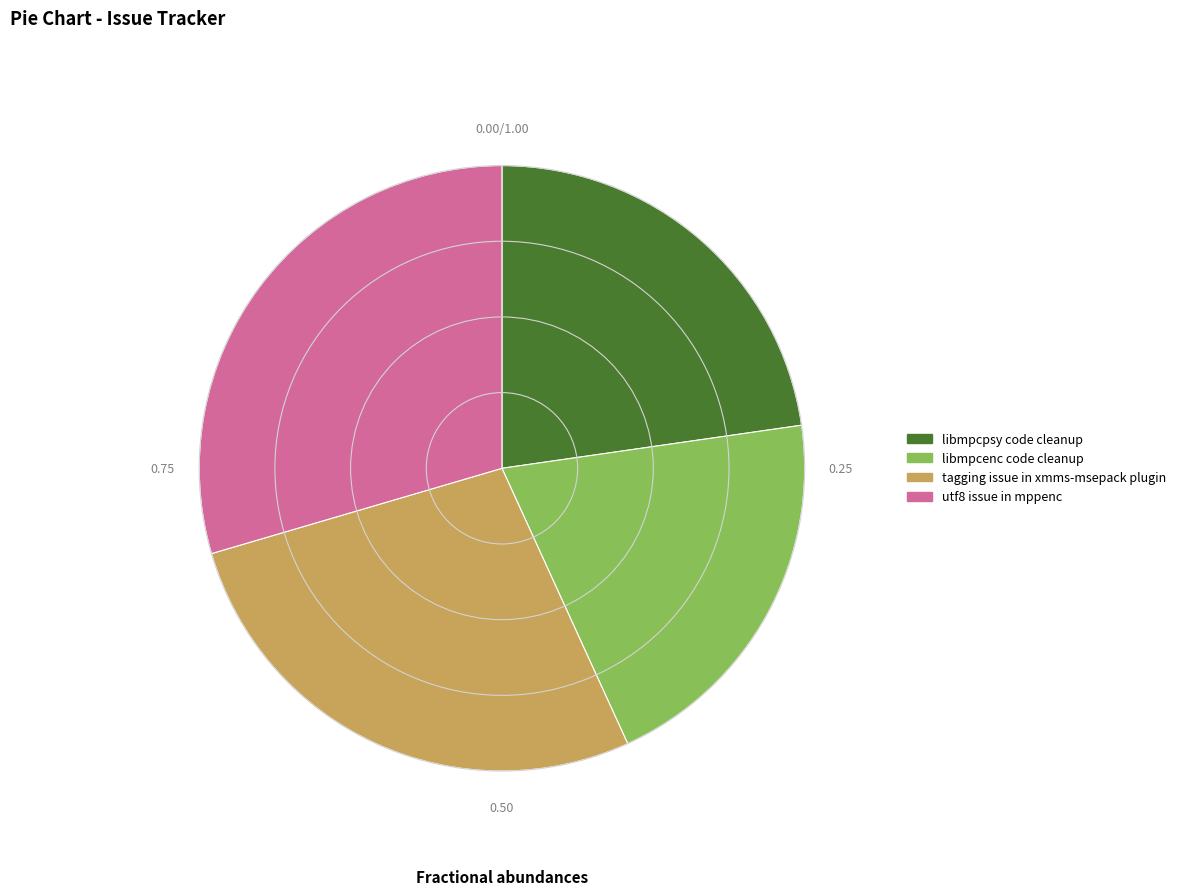

Rank the categories by value from highest to lowest.

utf8 issue in mppenc, tagging issue in xmms-msepack plugin, libmpcpsy code cleanup, libmpcenc code cleanup